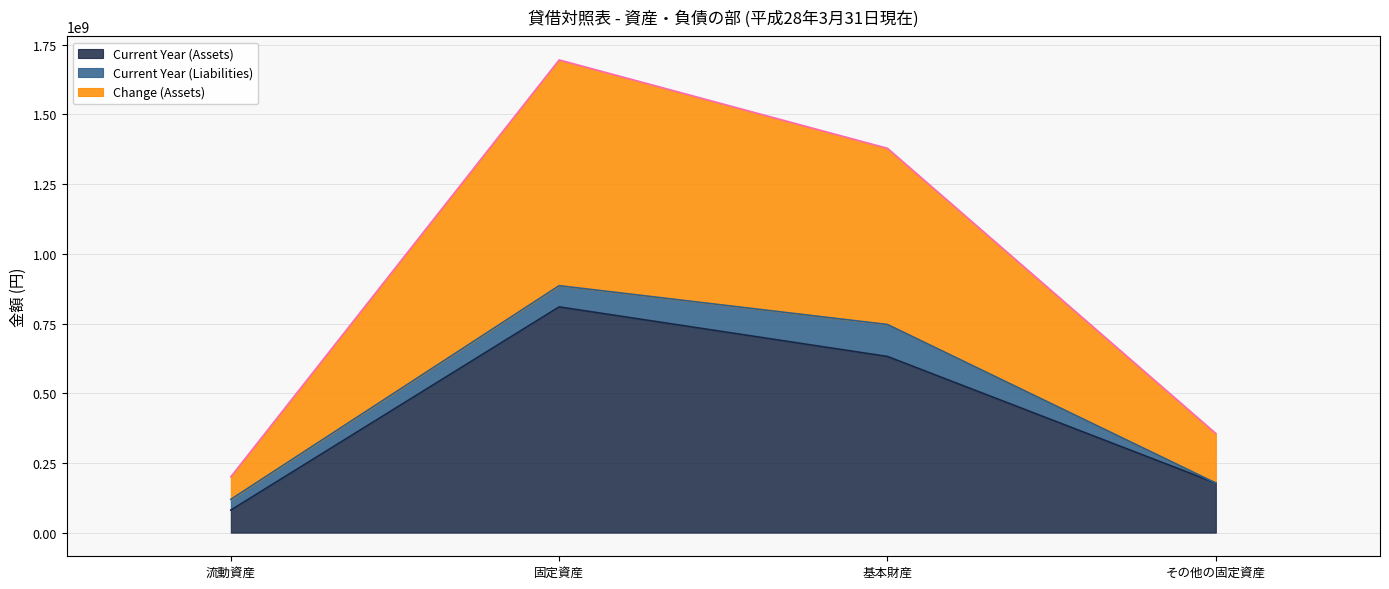

True or false: Current Year (Assets) and Change (Assets) cross at least once.

False